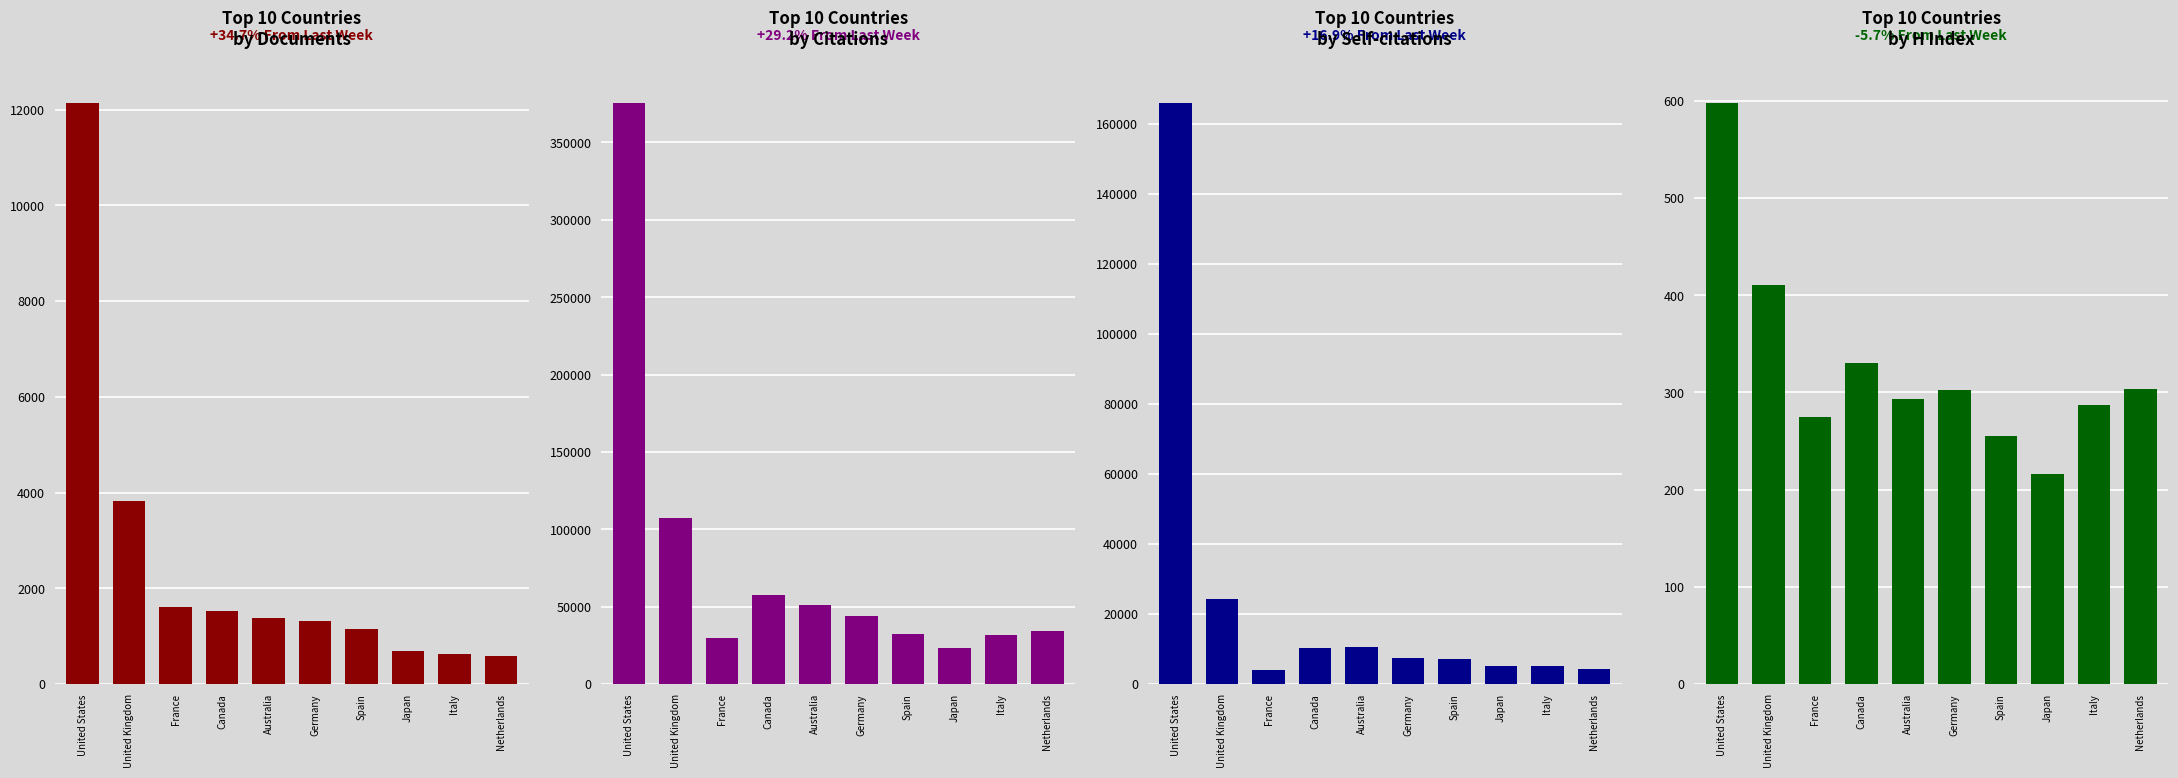

What is the difference between the highest and lowest values at United Kingdom?

106938